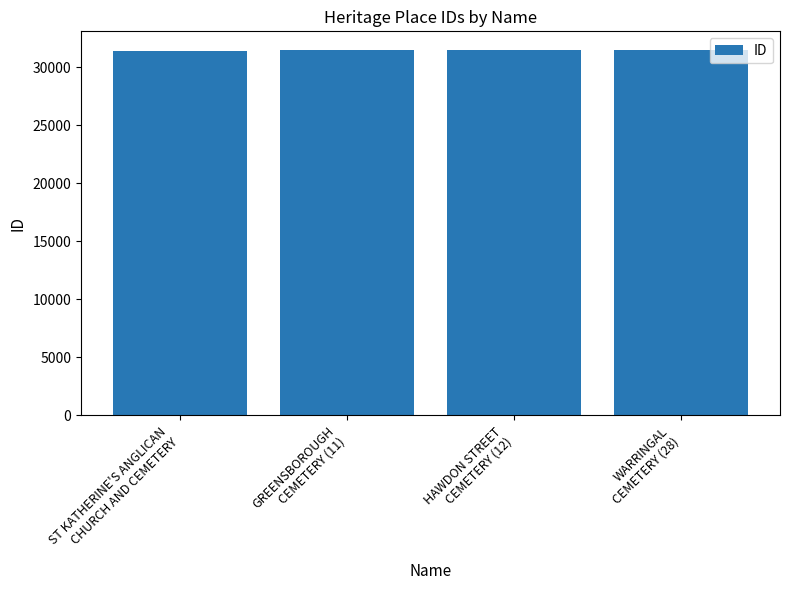

Does the chart contain stacked bars?

No